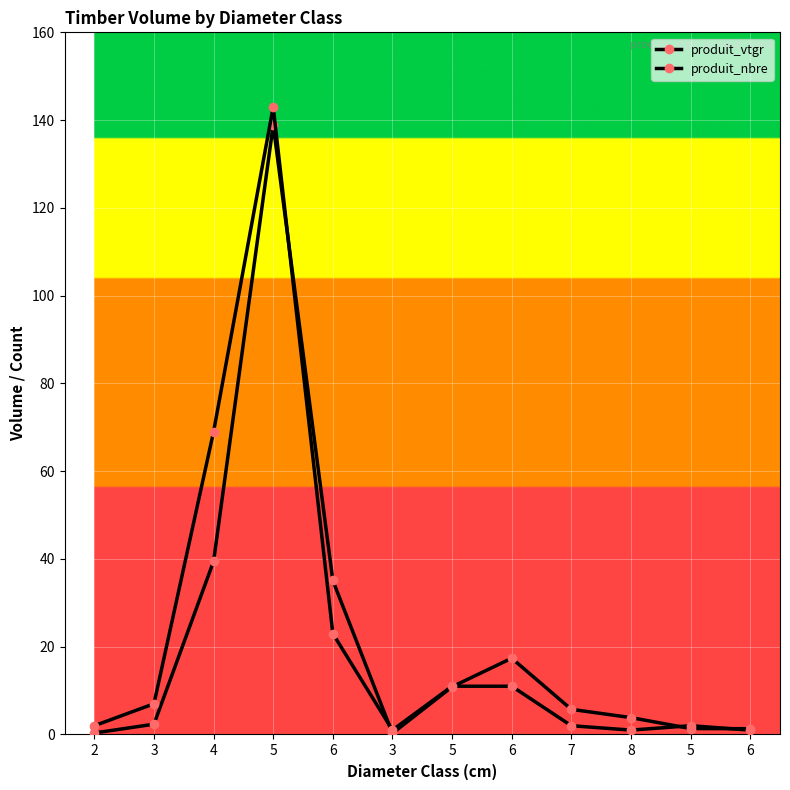

At how many categories does at least one series exceed 21?

3